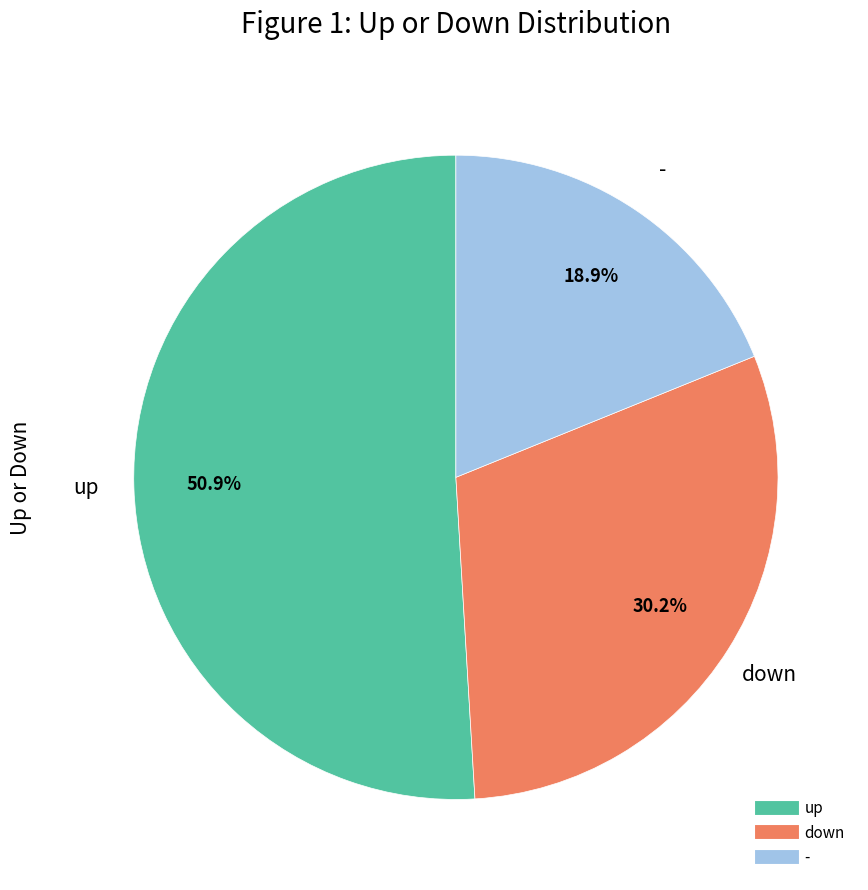

Combined, what portion of the pie is up and -?

69.8%